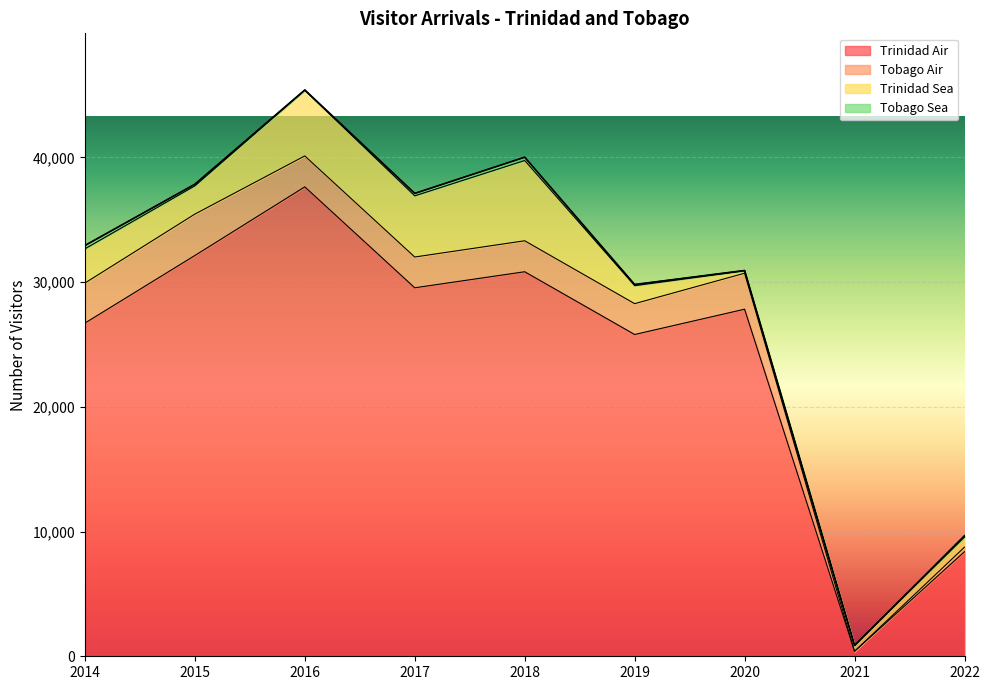

Where is the first local minimum for Tobago Air?

2017